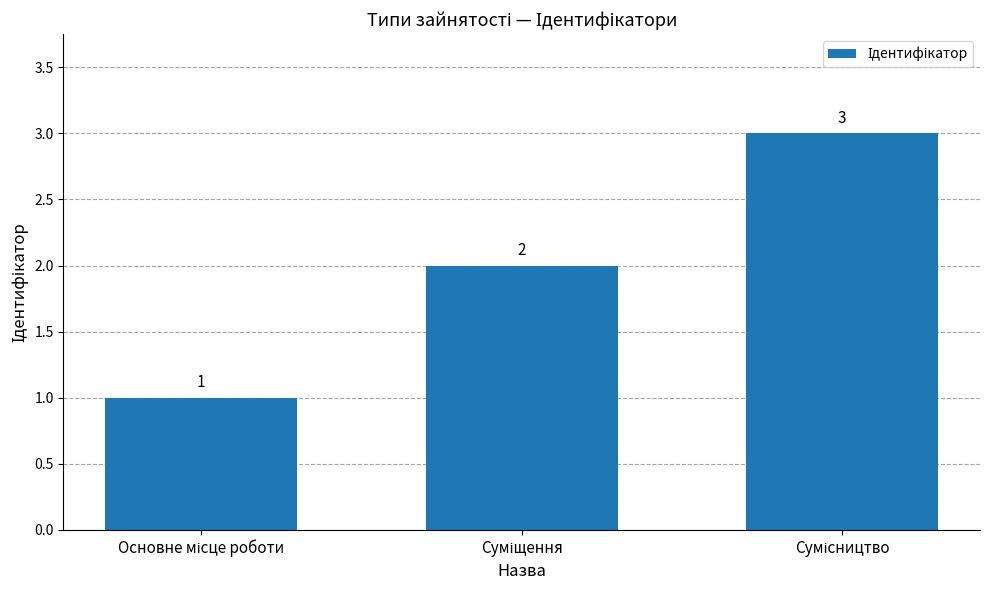

How many values are below 2?

1